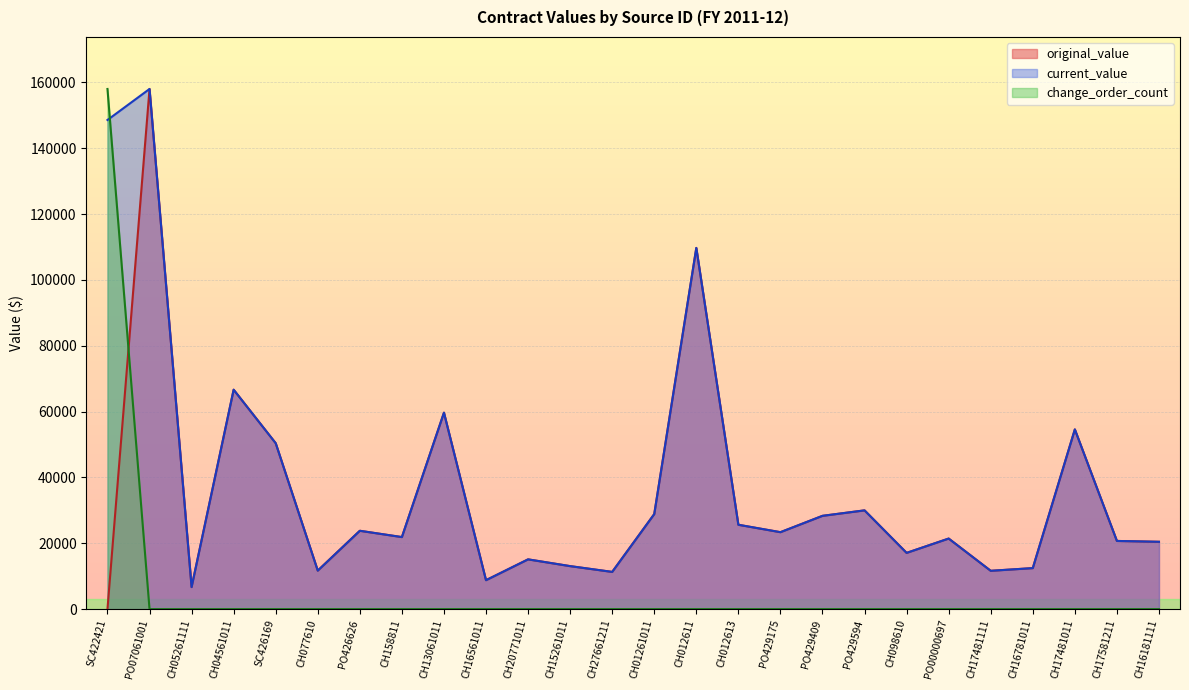

What is the difference between the highest and lowest values at CH05261111?

6702.7